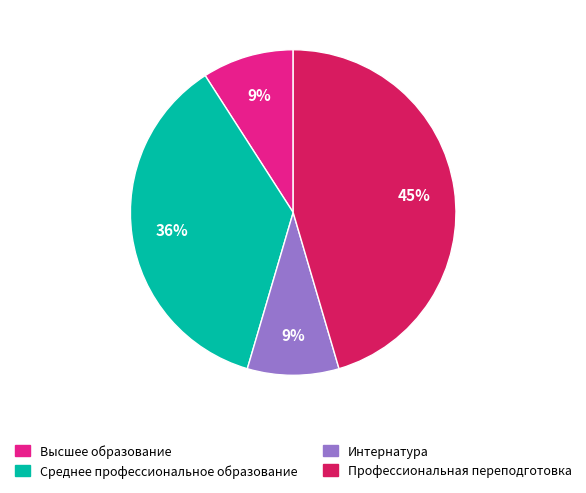

To the nearest percent, what is the difference between the Среднее профессиональное образование and Высшее образование slice percentages?

27%